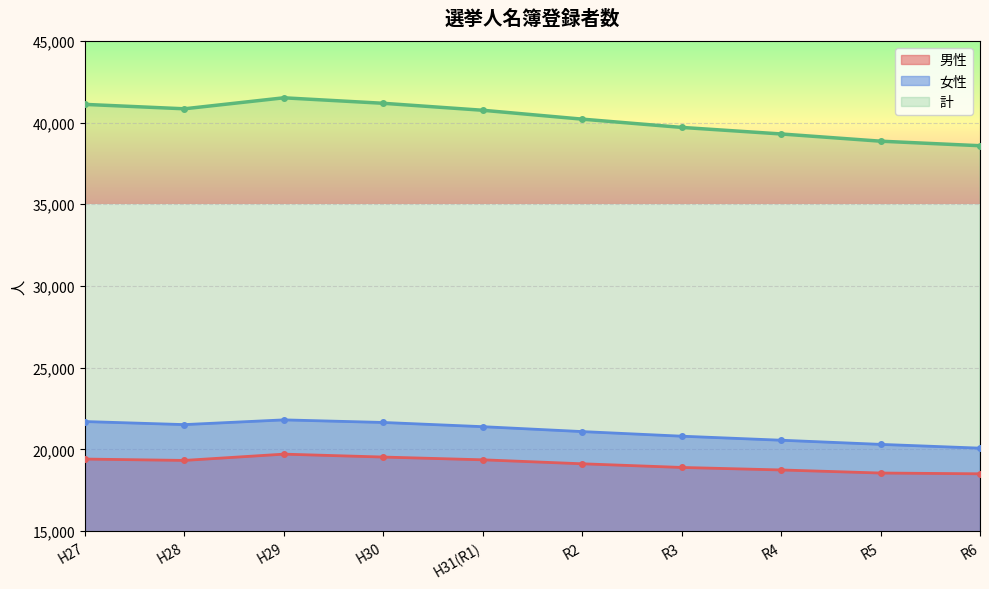

Which series has the largest total across all categories?

計